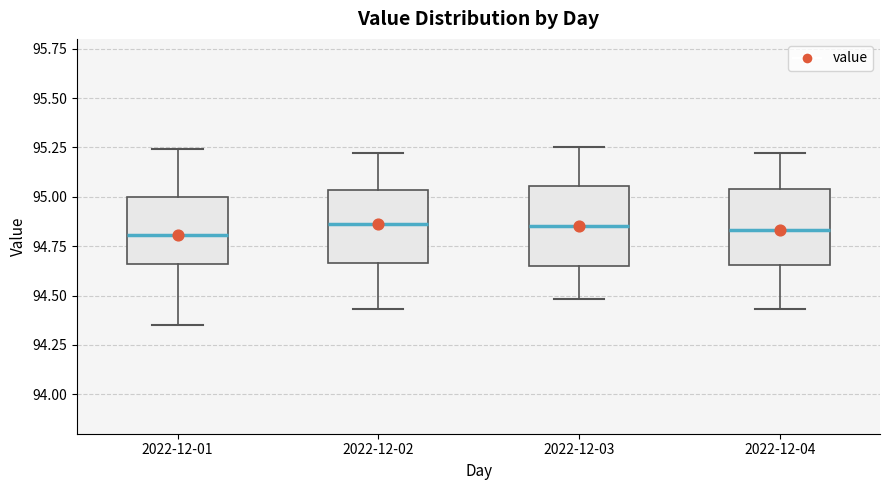

Where does the lower whisker of the box for 2022-12-03 end on the y-axis? The values are not printed on the chart, so give them approximately, as read against the axis.

94.50